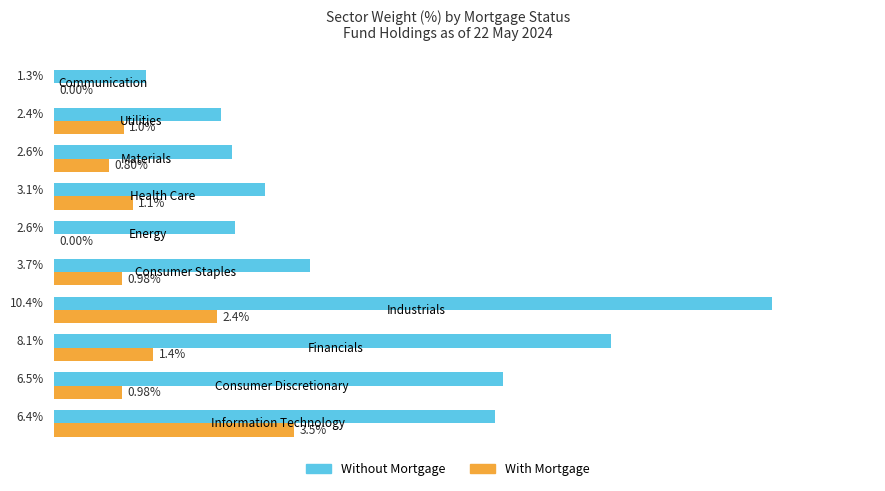

Which series has the largest total across all categories?

Without Mortgage